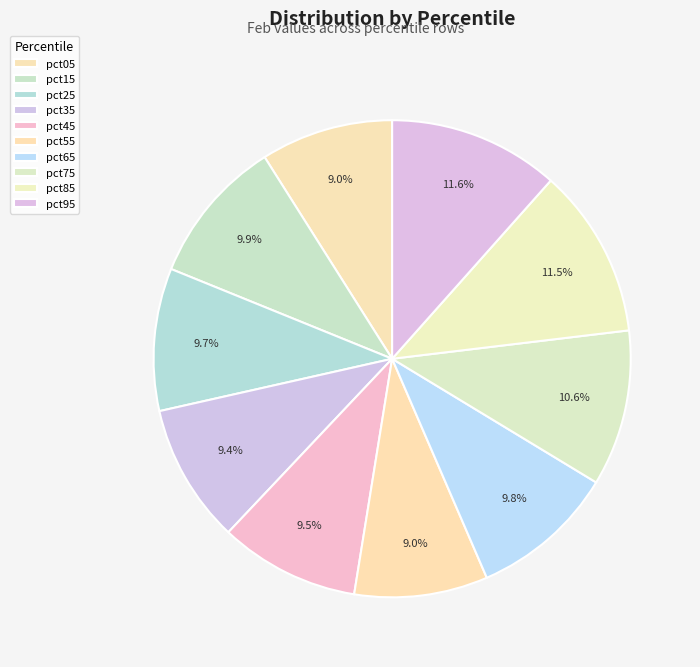

Rank the categories by value from lowest to highest.

pct05, pct55, pct35, pct45, pct25, pct65, pct15, pct75, pct85, pct95